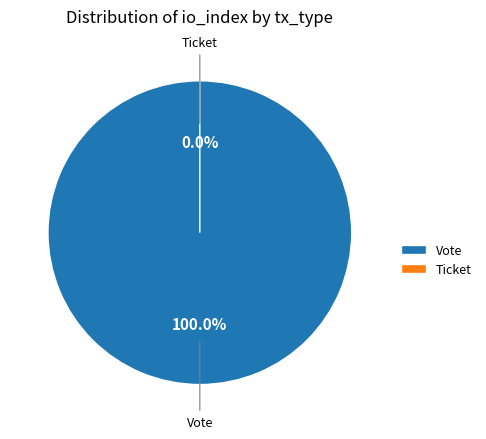

Which category accounts for the majority?

Vote